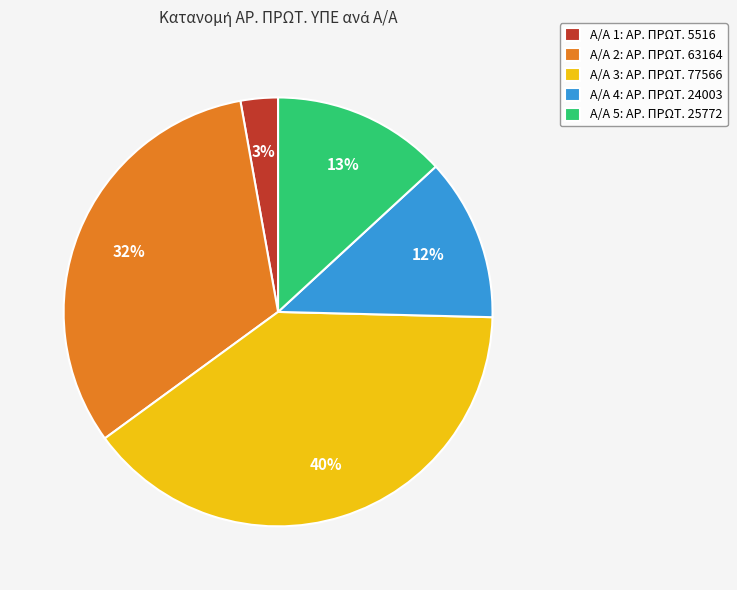

The Α/Α 5: ΑΡ. ΠΡΩΤ. 25772 slice represents 3% of the pie. True or false?

False